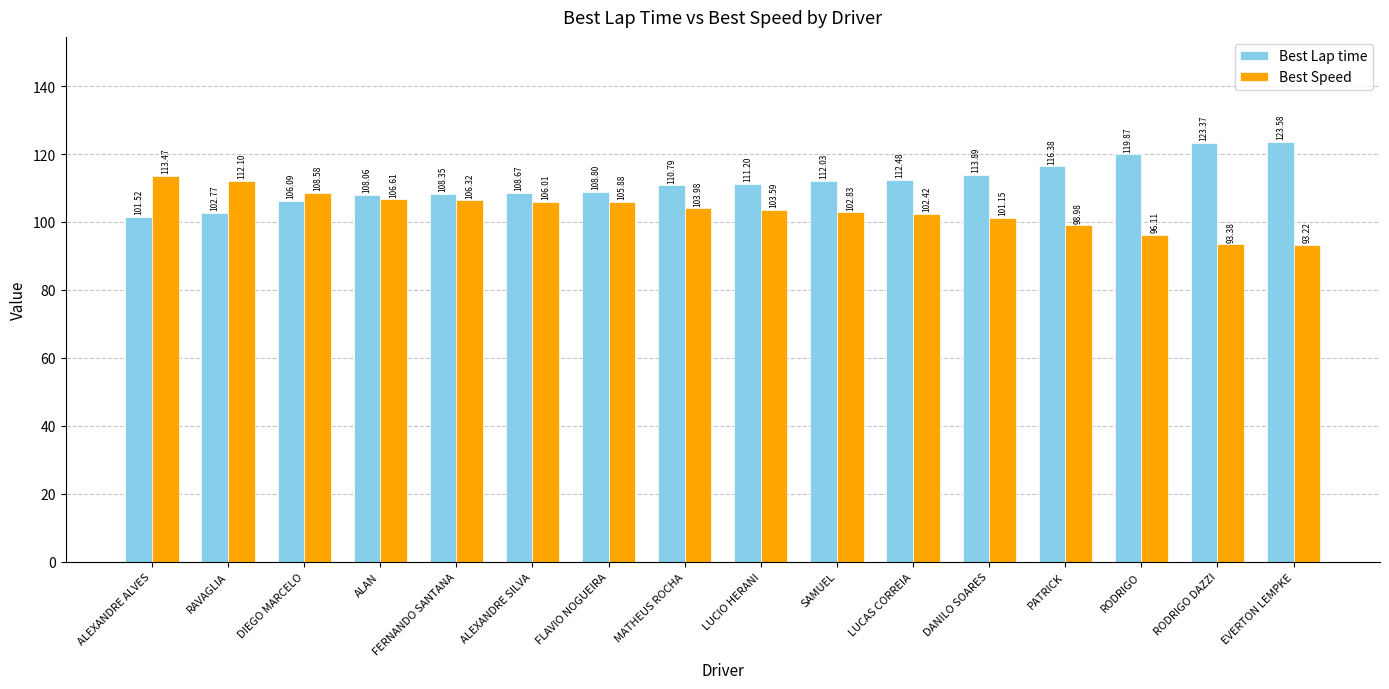

What is the label of the 13th bar from the left?

PATRICK